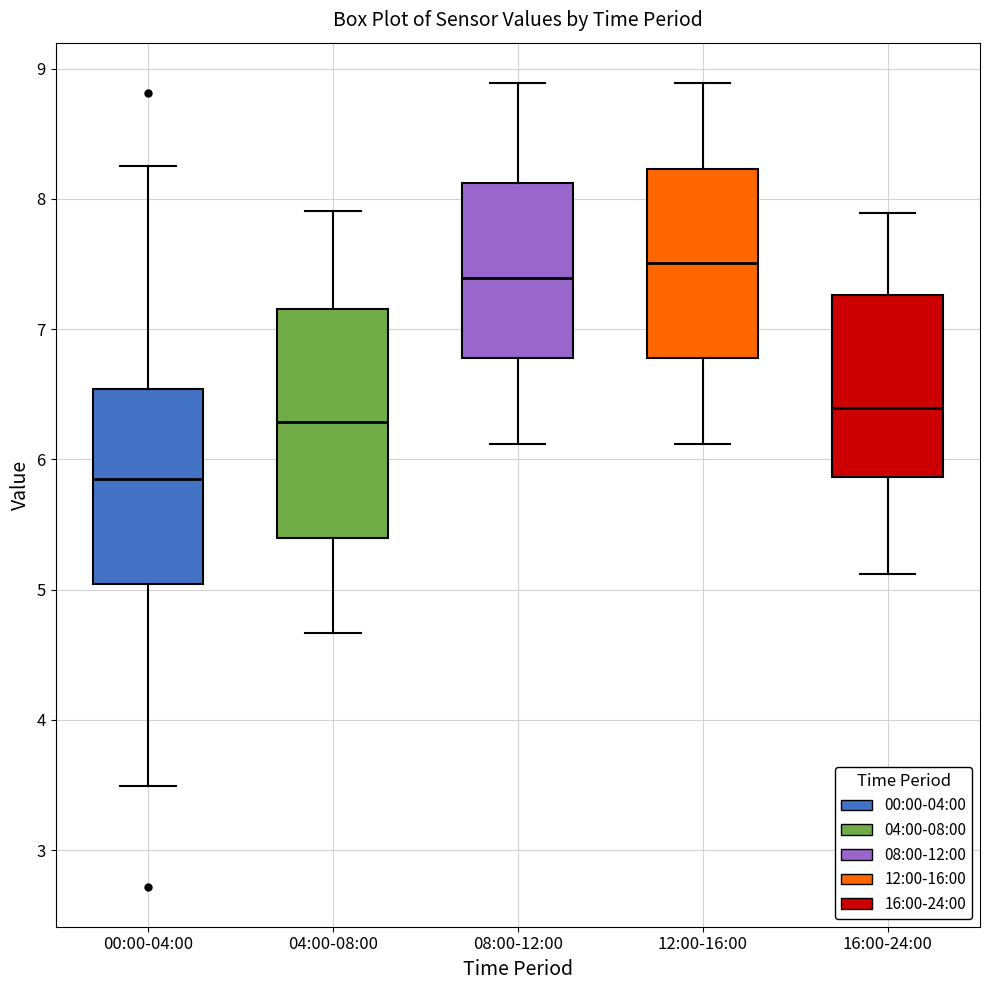

Reading left to right, read every box against the y-axis: the position of its median line, the range the box covers, and the ends of its whiskers. The values are not printed on the chart, so give them approximately, as read against the axis.

00:00-04:00: median 5.9, box 5.0 to 6.5, whiskers 3.5 to 8.3
04:00-08:00: median 6.3, box 5.4 to 7.2, whiskers 4.7 to 7.9
08:00-12:00: median 7.4, box 6.8 to 8.1, whiskers 6.1 to 8.9
12:00-16:00: median 7.5, box 6.8 to 8.2, whiskers 6.1 to 8.9
16:00-24:00: median 6.4, box 5.9 to 7.3, whiskers 5.1 to 7.9